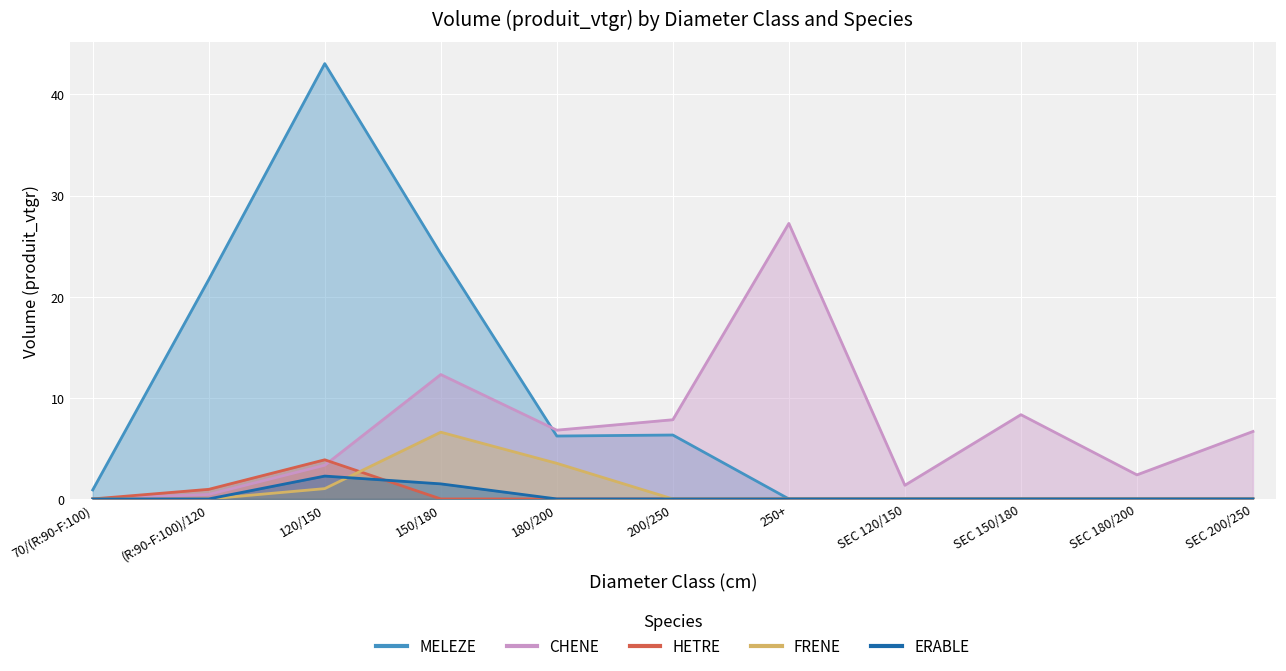

What is the difference between the maximum and minimum values in the MELEZE series?

43.0